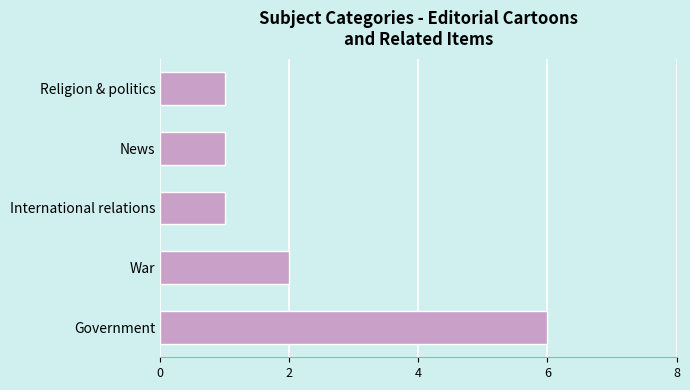

How many values are between 1 and 2?

4